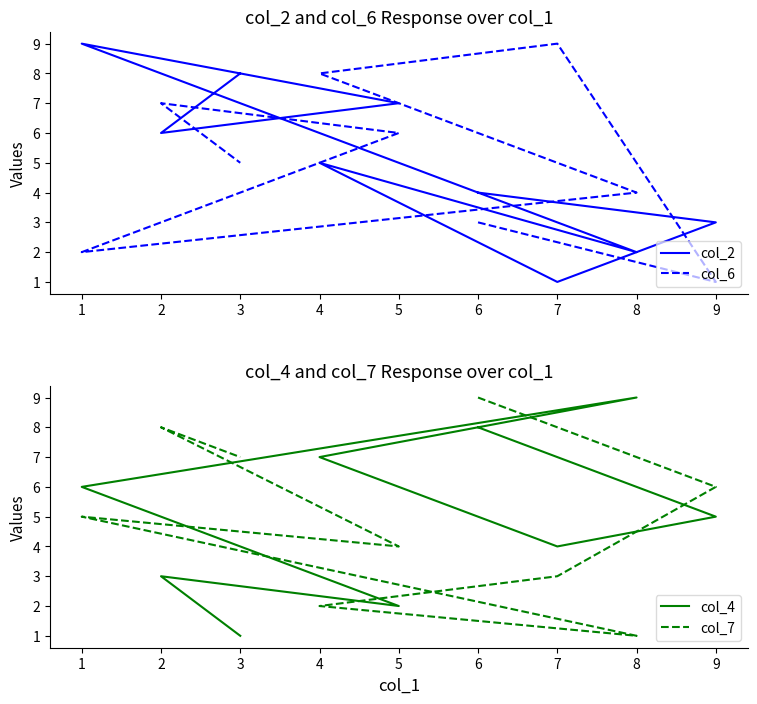

Which series ends up on top after the final intersection of col_6 and col_2?

col_2